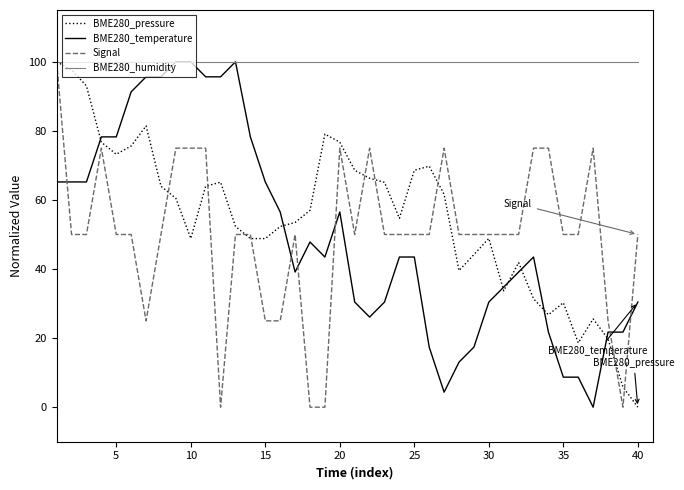

Does the chart have visible grid lines?

No